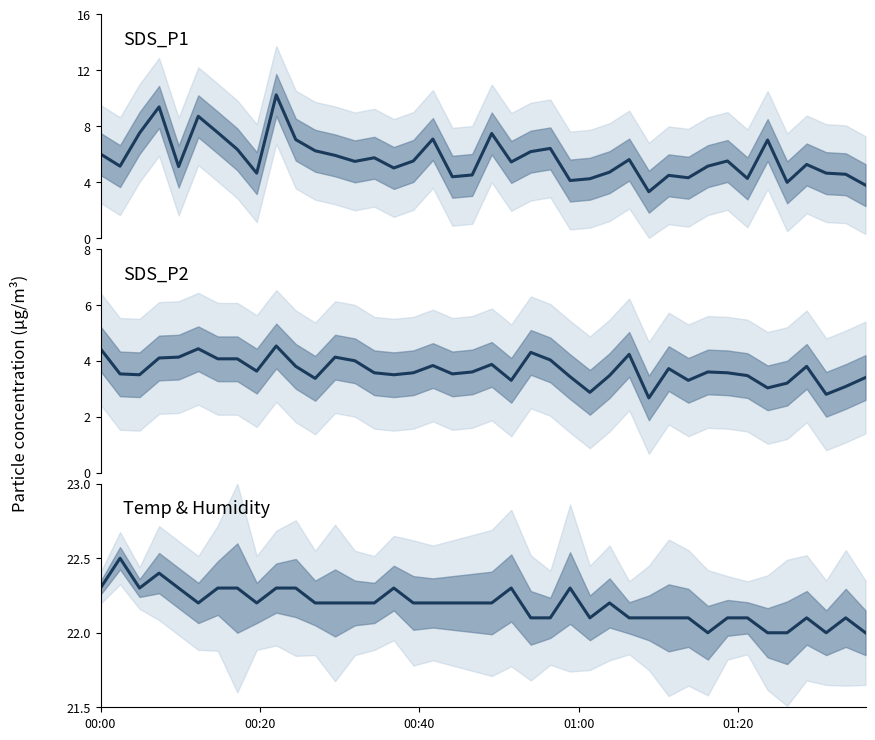

Does the chart have visible grid lines?

No